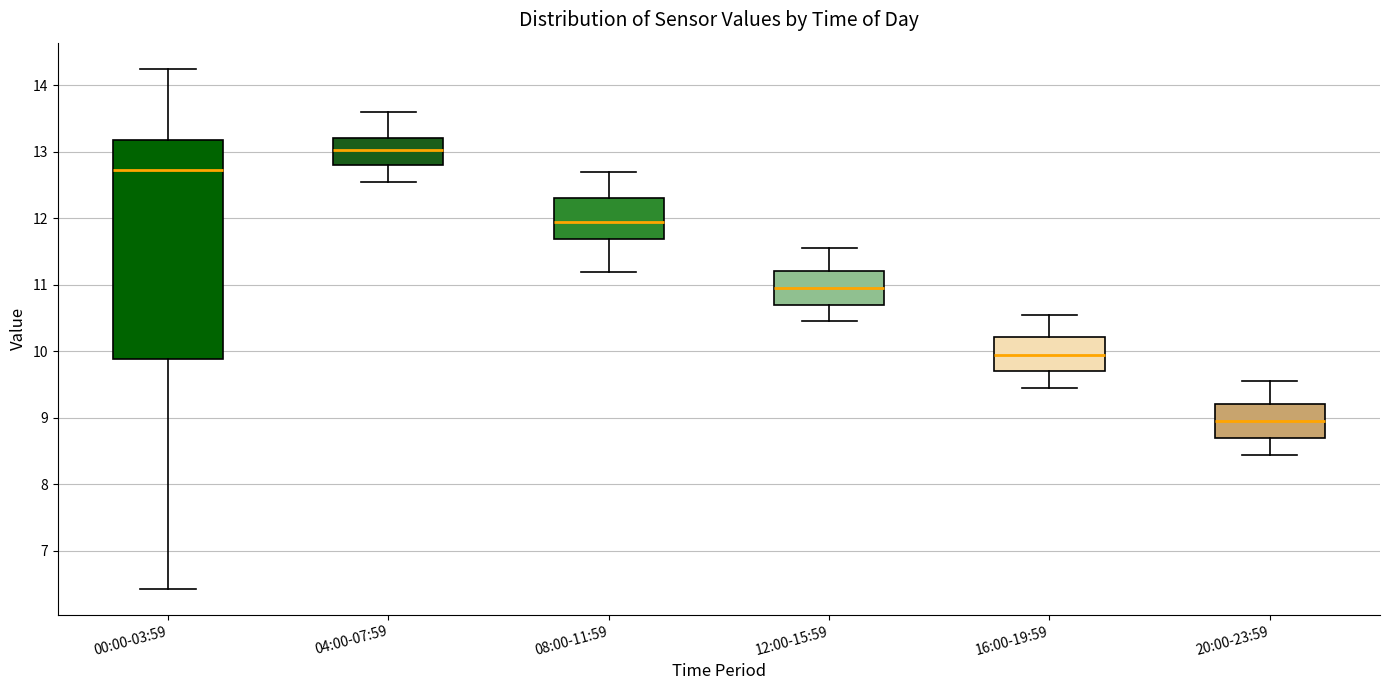

Which box has the lowest median line?

20:00-23:59